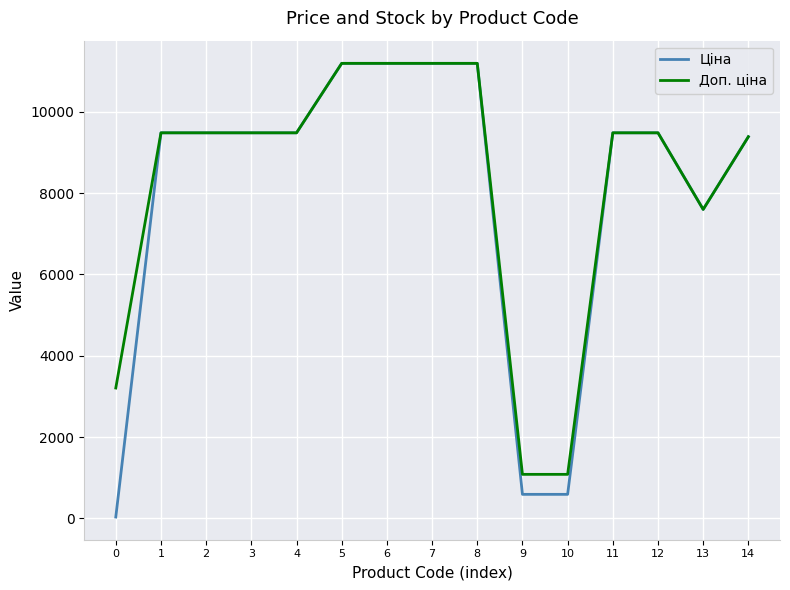

What is the maximum value shown in the chart?

11188.2